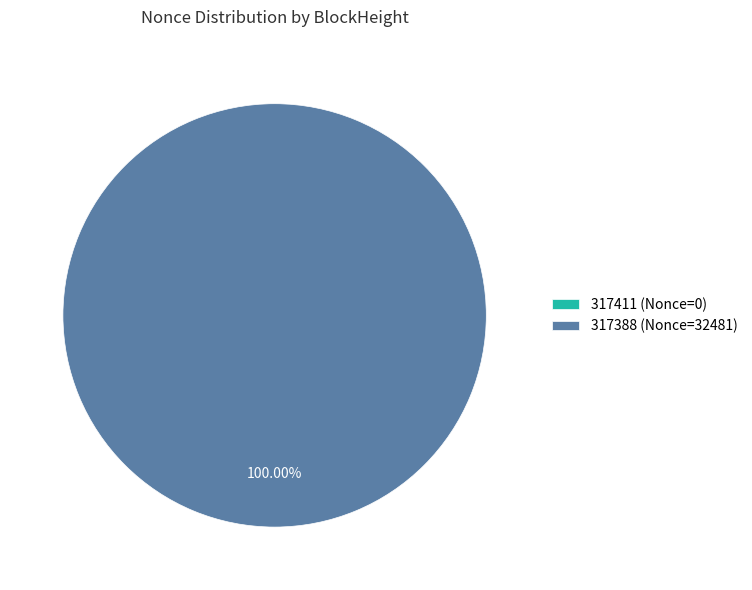

Is there any slice that represents more than half of the pie?

Yes